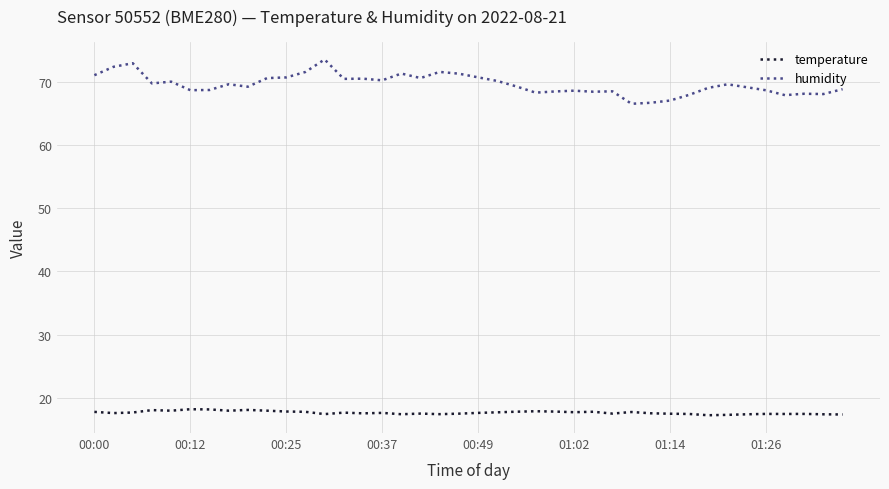

Which series has the widest spread of values?

humidity